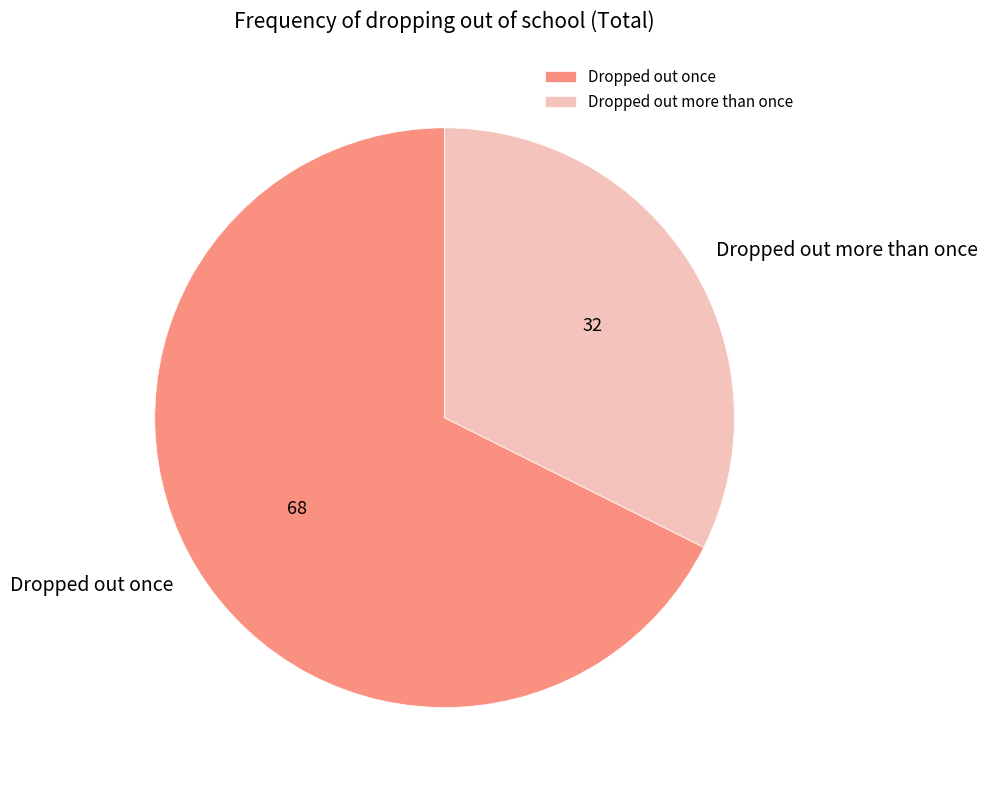

Which category accounts for the majority?

Dropped out once